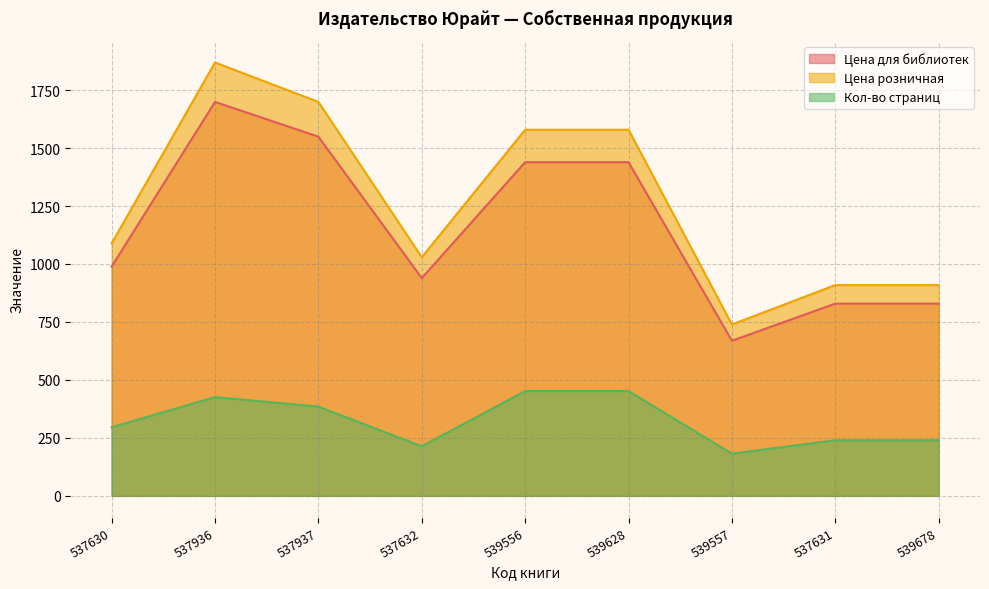

What is the maximum value shown in the chart?

1869